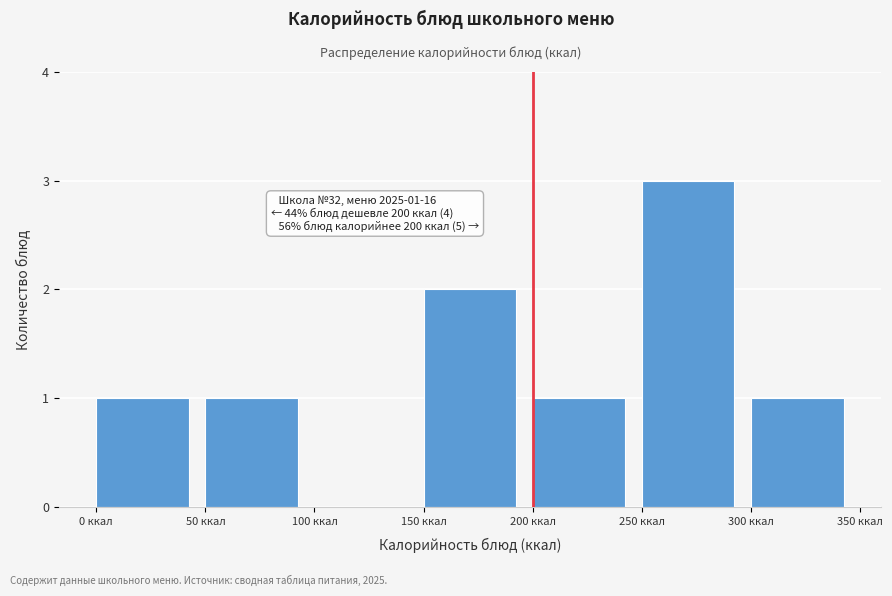

Over which range of the x-axis is the bar tallest?

250 to 300